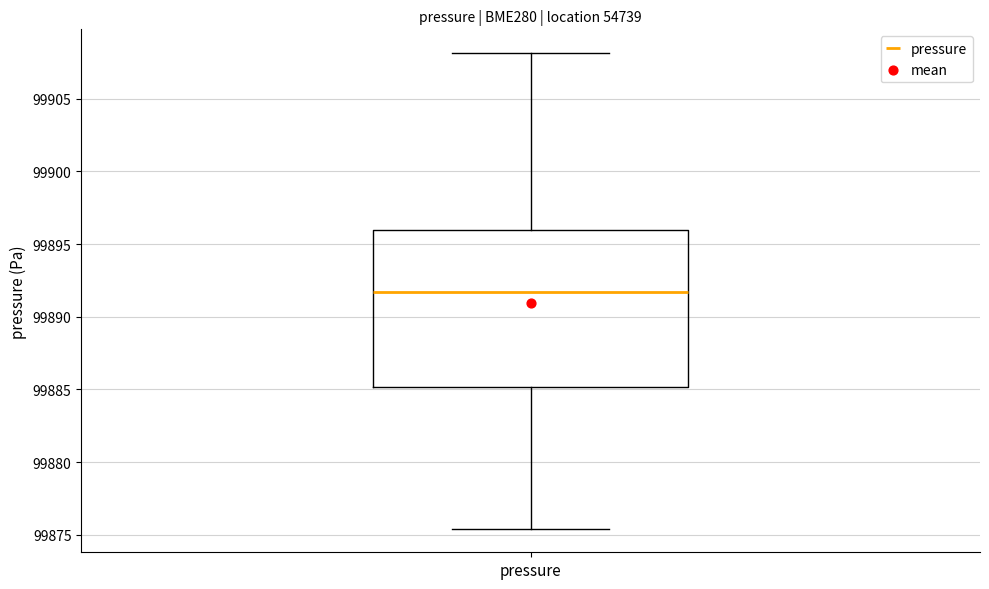

Transcribe this box plot: give where the median line is, the range the box spans, and where the two whiskers end, as read against the y-axis. The values are not printed on the chart, so give them approximately, as read against the axis.

median 99891.5, box 99885.0 to 99896.0, whiskers 99875.5 to 99908.0